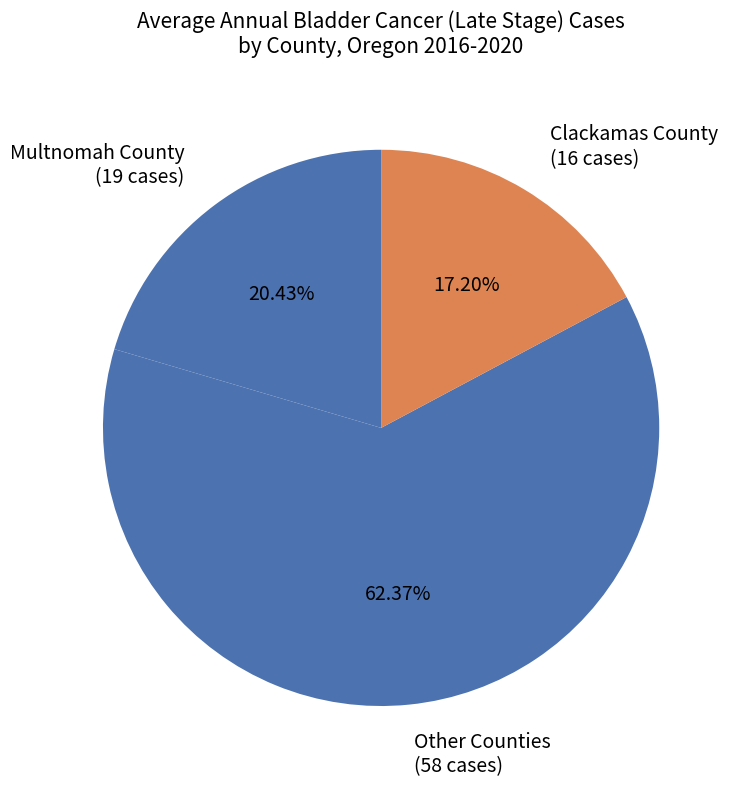

Which slice is the smallest?

Clackamas County (16 cases)